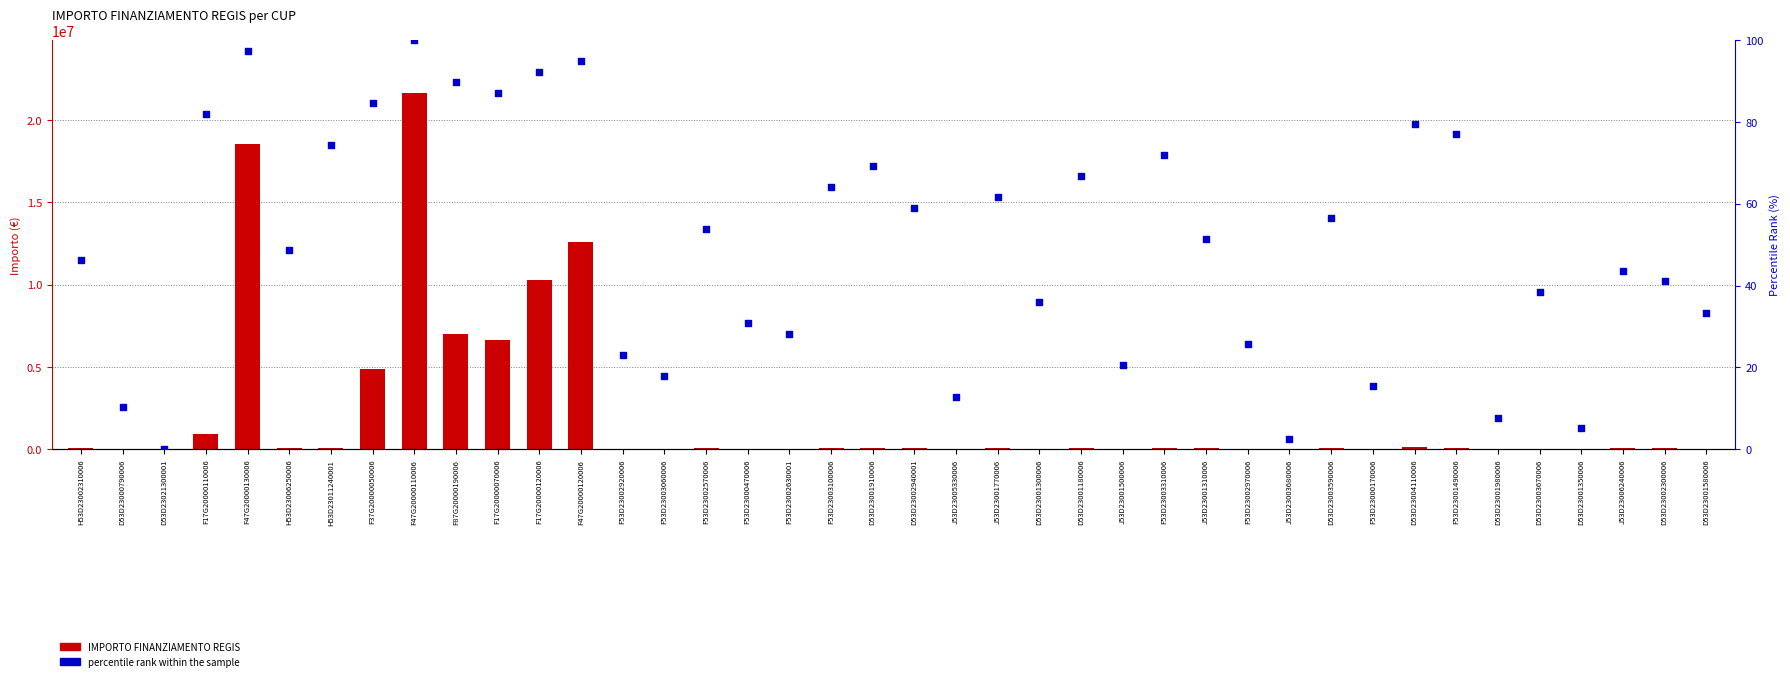

What are all the series names shown in the legend?

IMPORTO FINANZIAMENTO REGIS, percentile rank within the sample